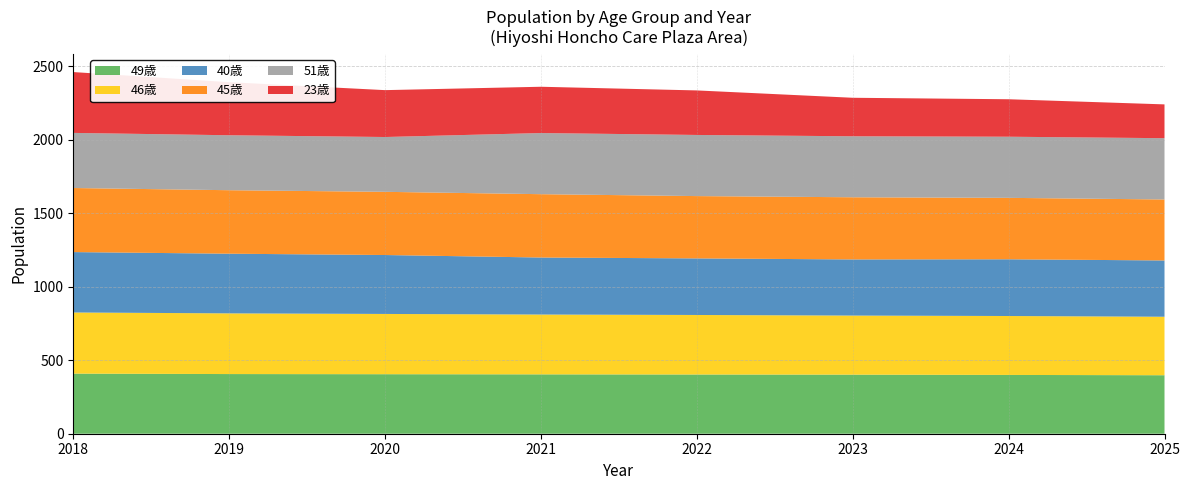

Reading right to left, what are all the values shown in this chart?

49歳: 2025=398	2024=400	2023=402	2022=403	2021=404	2020=405	2019=406	2018=409
46歳: 2025=398	2024=401	2023=402	2022=405	2021=407	2020=410	2019=413	2018=416
40歳: 2025=383	2024=386	2023=382	2022=385	2021=388	2020=401	2019=406	2018=411
45歳: 2025=415	2024=418	2023=423	2022=424	2021=431	2020=430	2019=432	2018=436
51歳: 2025=417	2024=416	2023=415	2022=416	2021=416	2020=373	2019=374	2018=375
23歳: 2025=230	2024=255	2023=262	2022=303	2021=315	2020=319	2019=361	2018=414